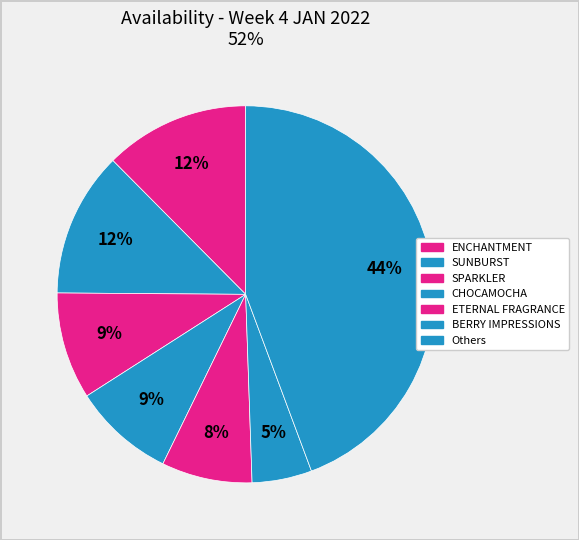

How many slices are in this pie chart?

7